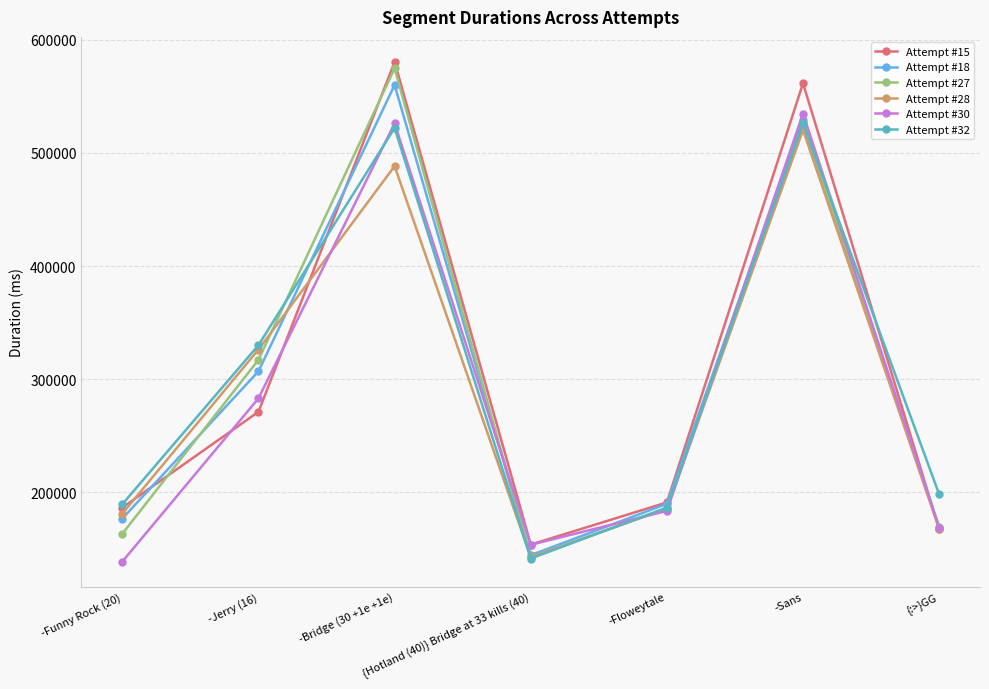

How many data points in Attempt #18 are less than 189867?

3